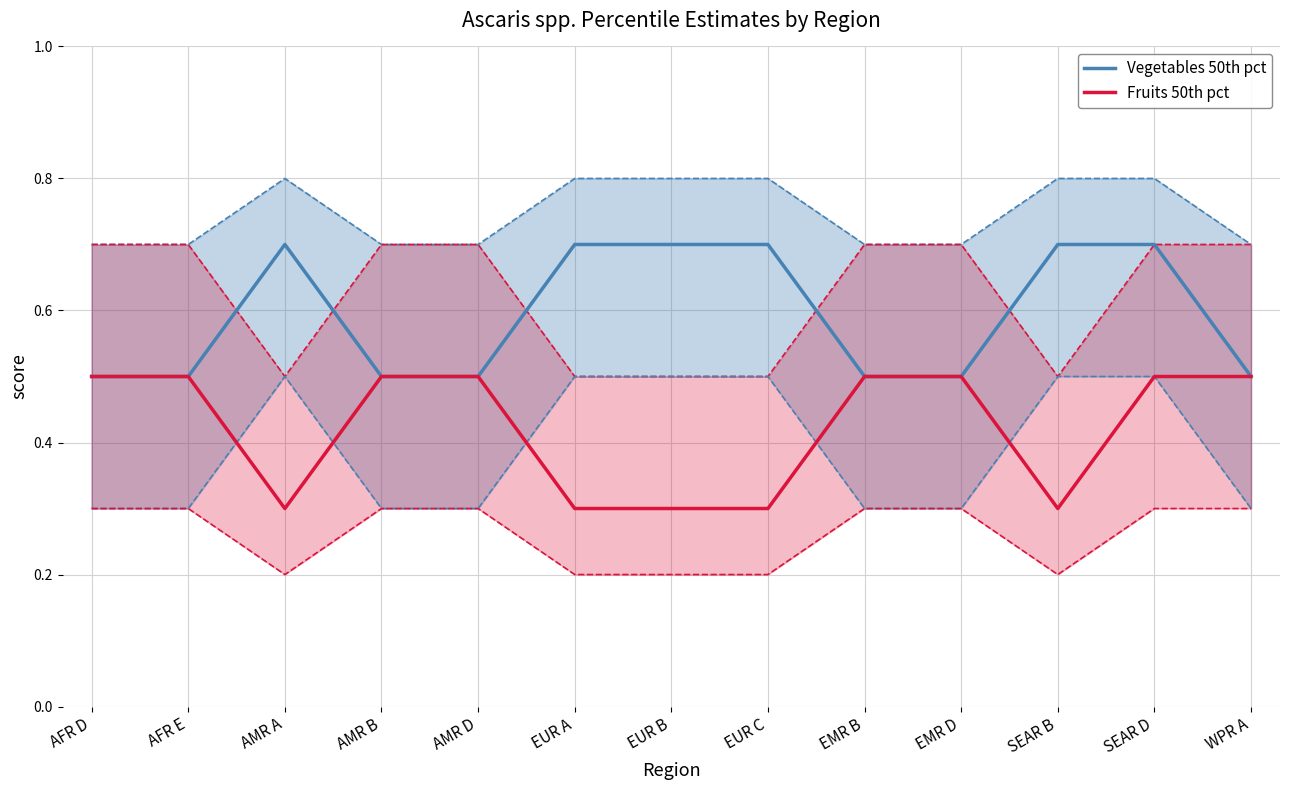

What is the sum of all Vegetables 50th pct values?

7.7